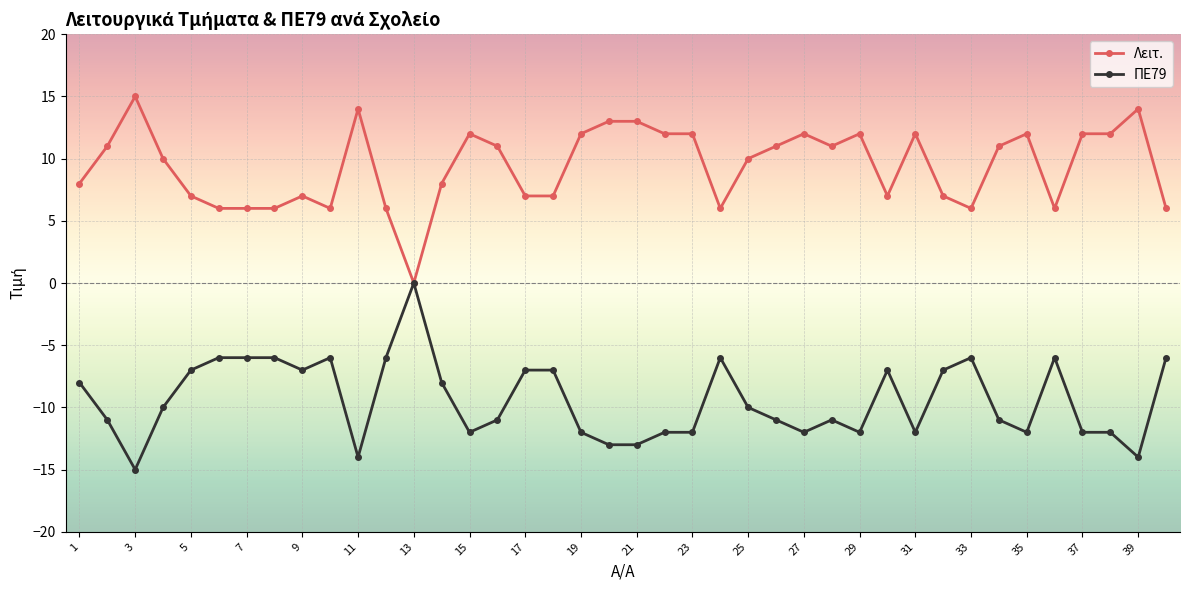

Rank the series by their average value, from highest to lowest.

Λειτ., ΠΕ79